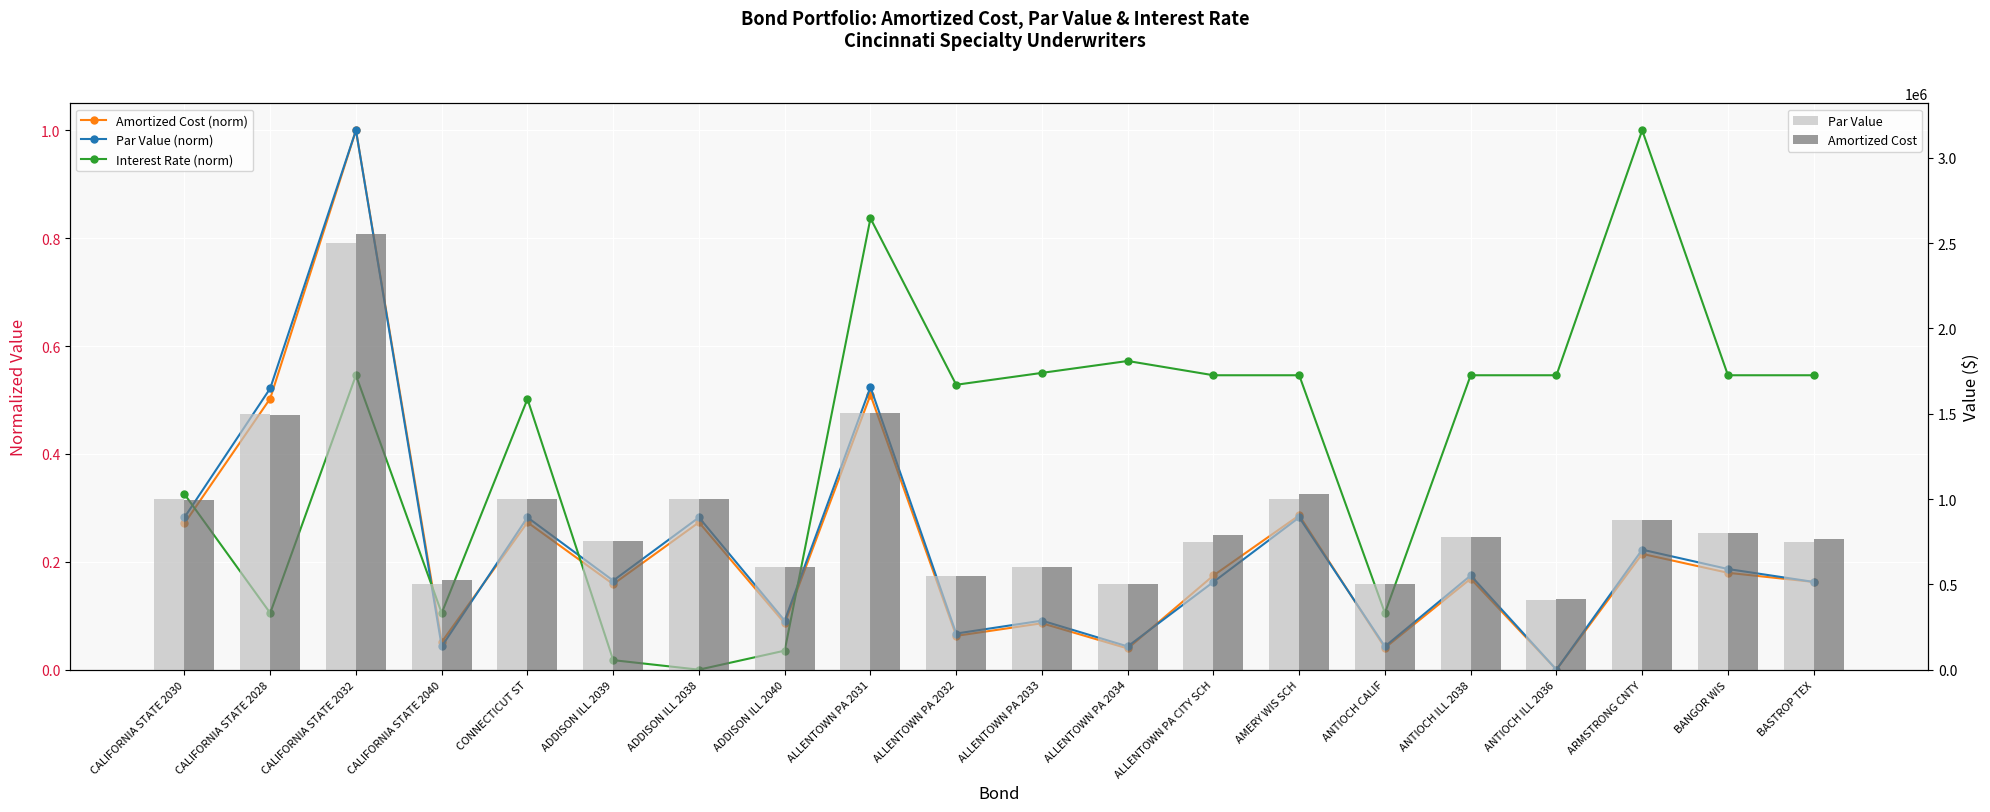

At which category is the sum across all series the highest?

CALIFORNIA STATE 2032